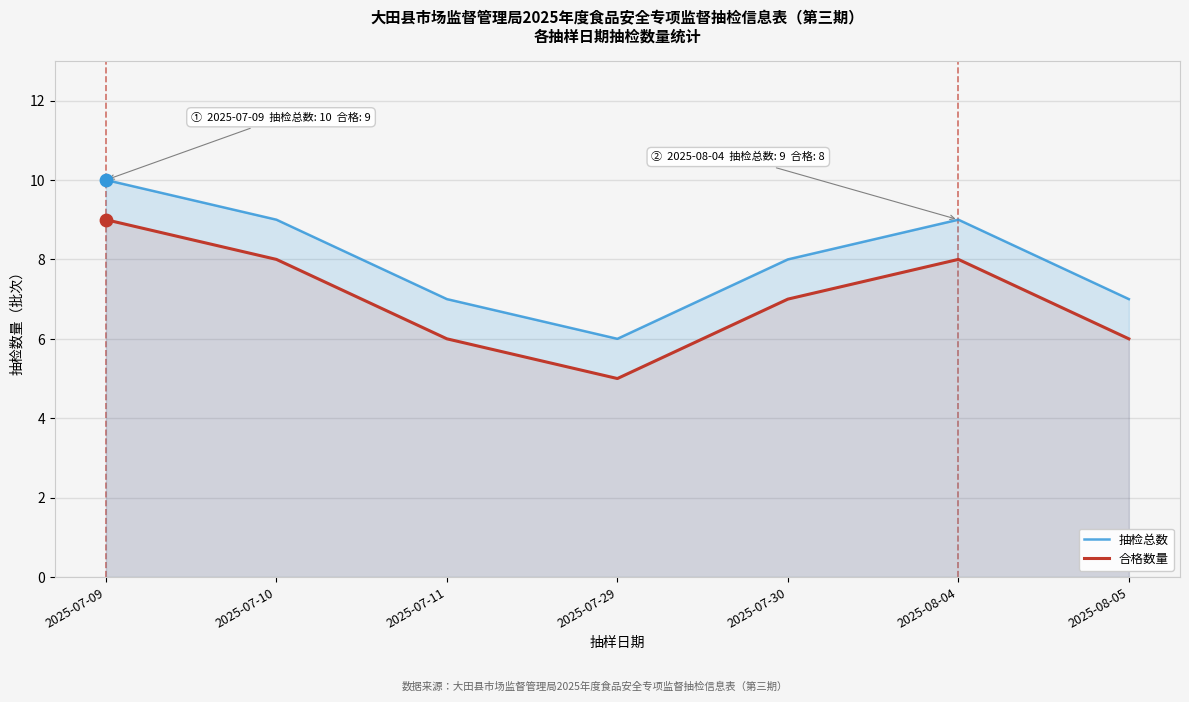

Which series has the widest spread of Y values?

抽检总数